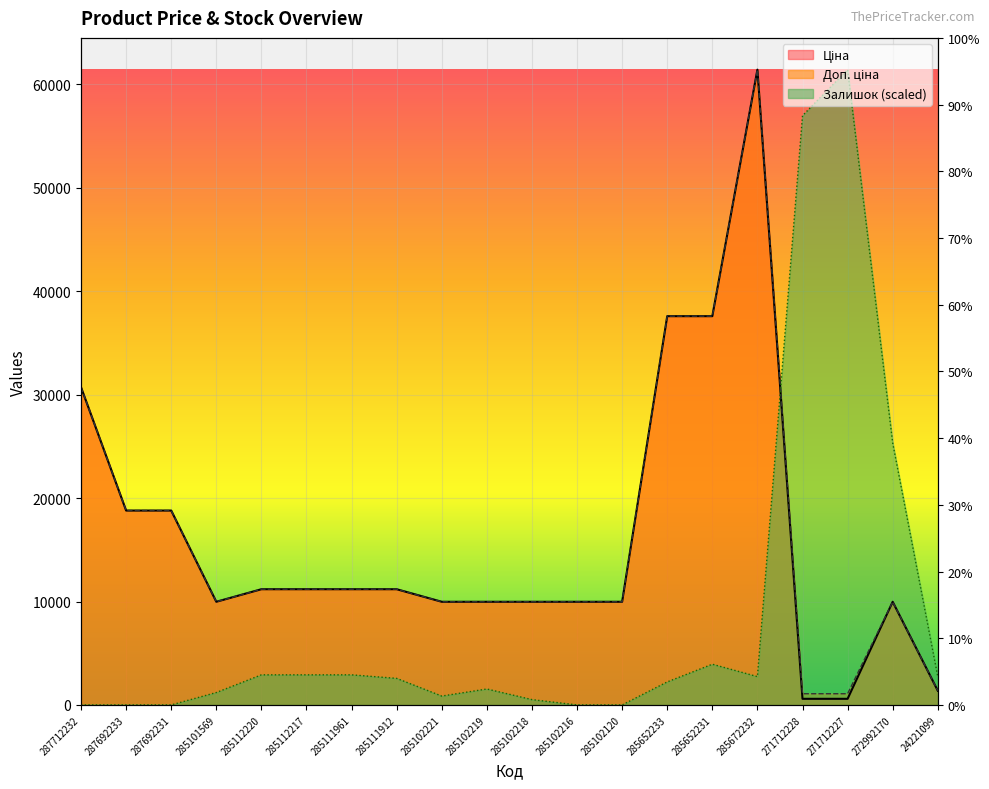

How many lines are shown in the chart?

3